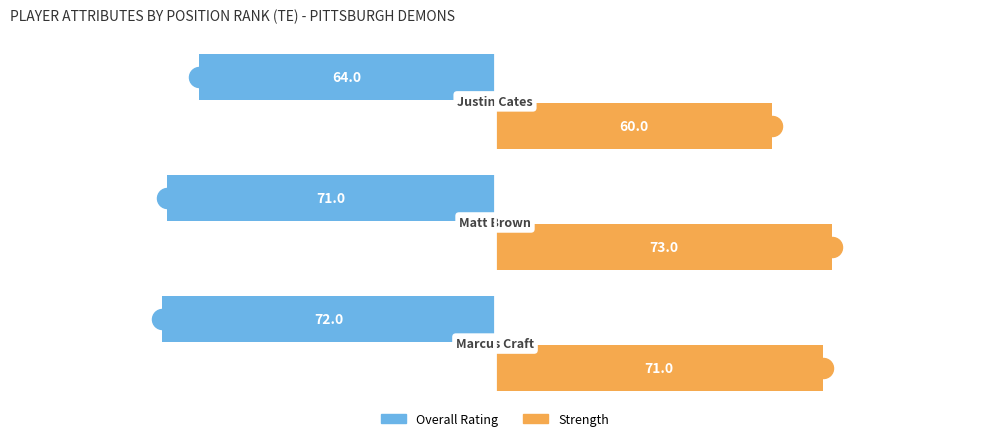

What is the minimum value for Strength?

60